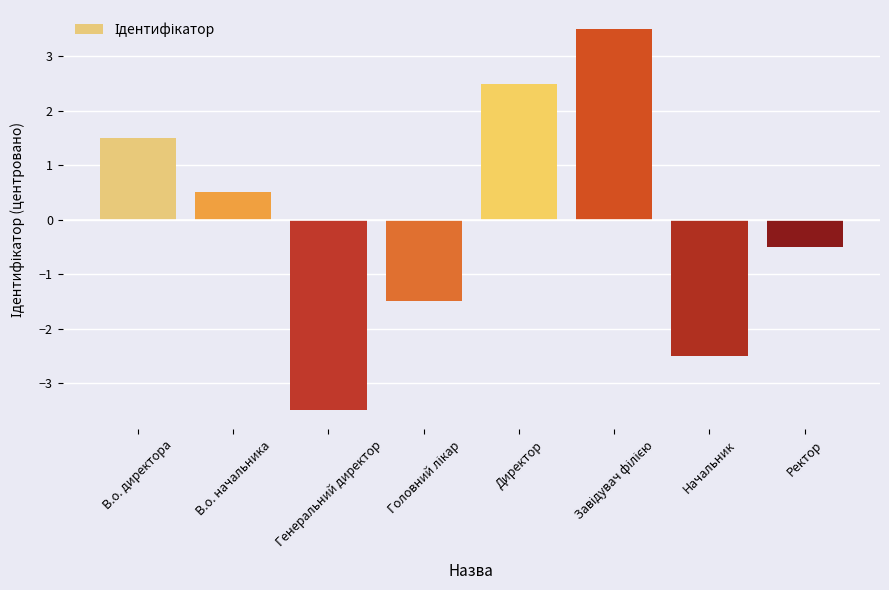

What is the difference between the values at Ректор and В.о. начальника?

1.0